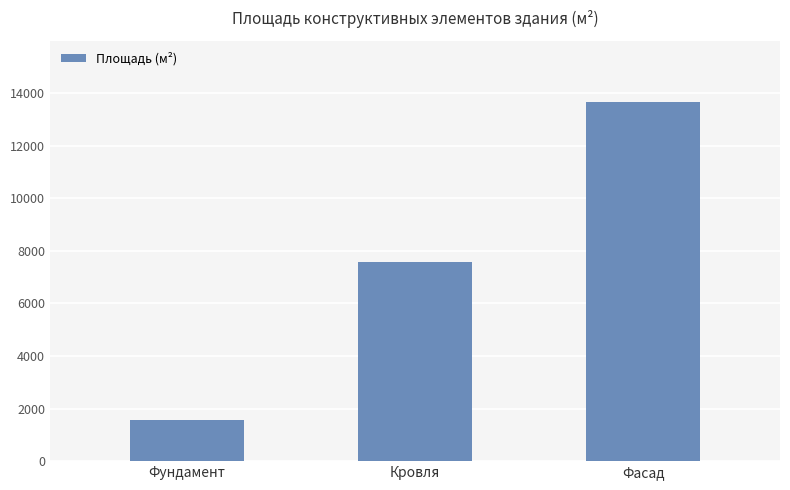

What is the label of the 1st bar from the left?

Фундамент